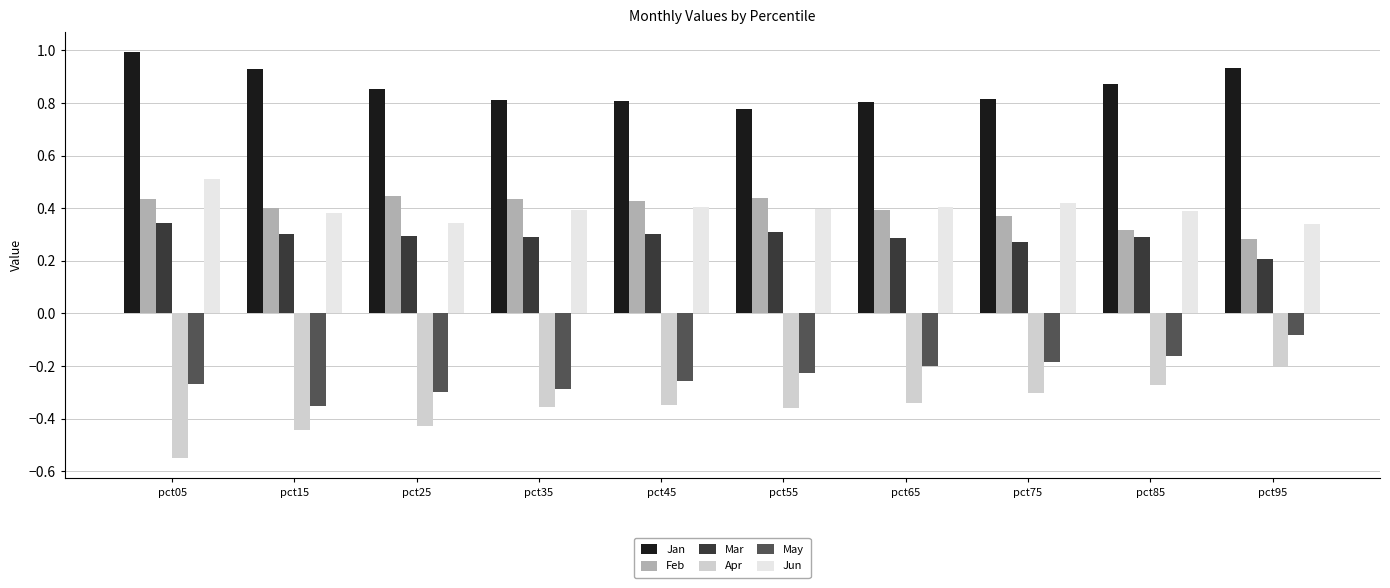

What is the spread (max minus min) of values at pct25?

1.3